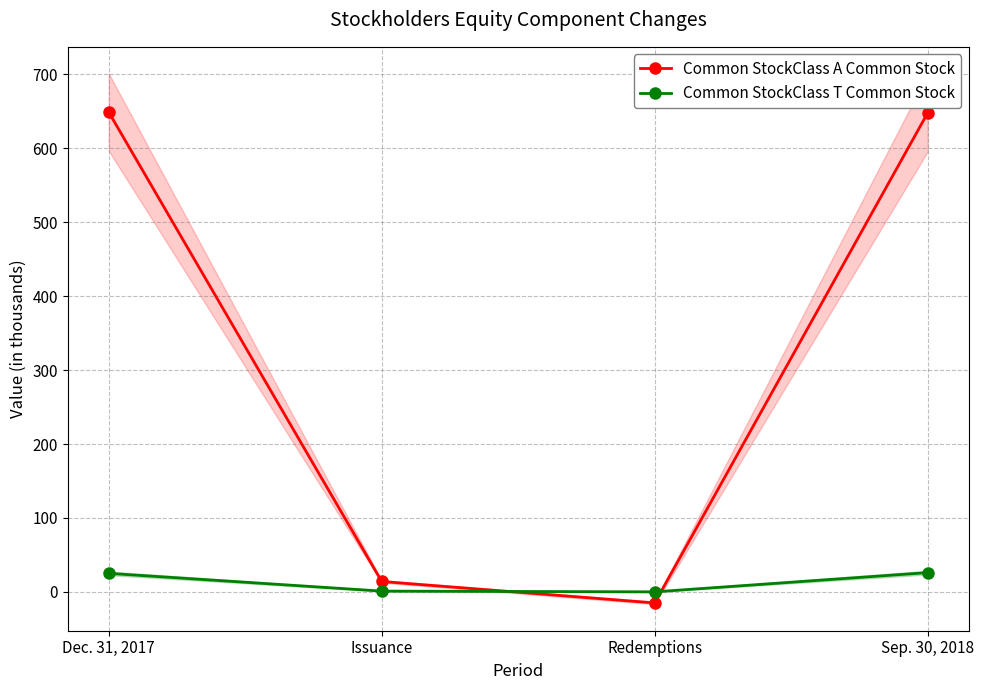

Reading left to right, what are all the values shown in this chart?

Common StockClass A Common Stock: Dec. 31, 2017=649	Issuance=14	Redemptions=-15	Sep. 30, 2018=648
Common StockClass T Common Stock: Dec. 31, 2017=25	Issuance=1	Redemptions=0	Sep. 30, 2018=26